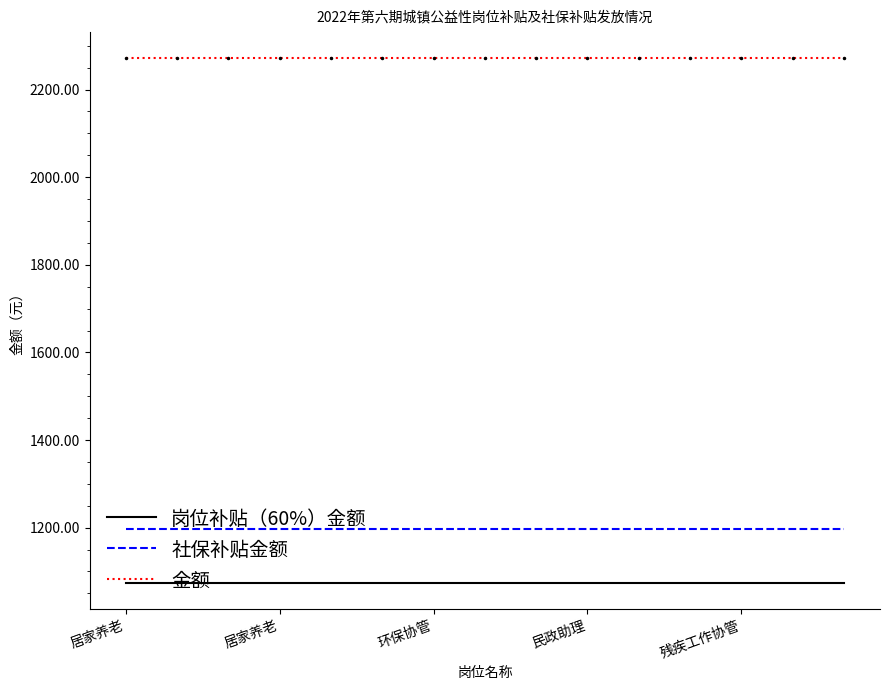

Reading left to right, transcribe all the data shown in this chart.

岗位补贴（60%）金额: 1074.0	1074.0	1074.0	1074.0	1074.0	1074.0	1074.0	1074.0	1074.0	1074.0	1074.0	1074.0	1074.0	1074.0	1074.0
社保补贴金额: 1197.3	1197.3	1197.3	1197.3	1197.3	1197.3	1197.3	1197.3	1197.3	1197.3	1197.3	1197.3	1197.3	1197.3	1197.3
金额: 2271.3	2271.3	2271.3	2271.3	2271.3	2271.3	2271.3	2271.3	2271.3	2271.3	2271.3	2271.3	2271.3	2271.3	2271.3